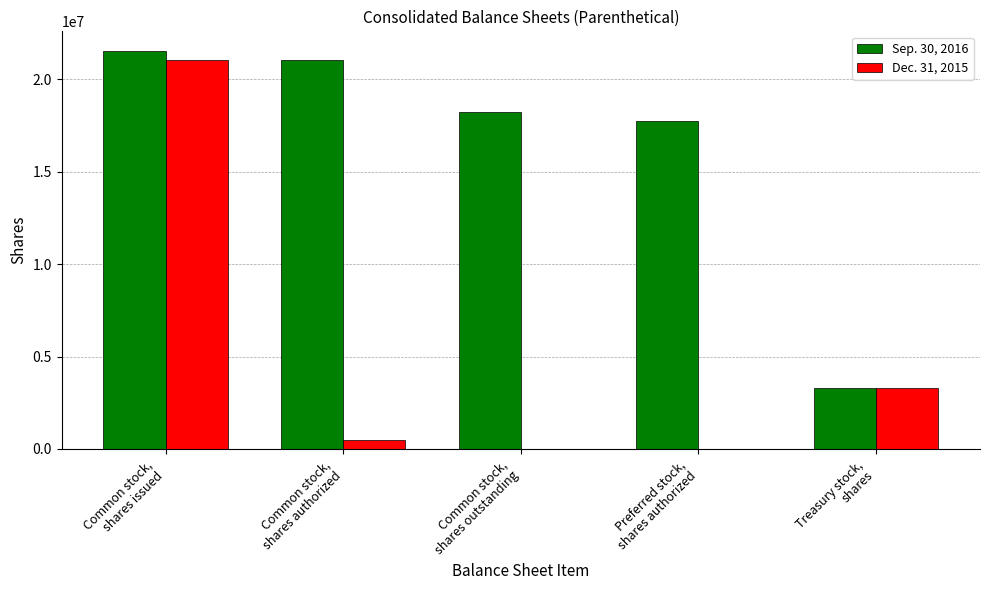

At which label does Sep. 30, 2016 first exceed 18207000?

Common stock,
shares issued